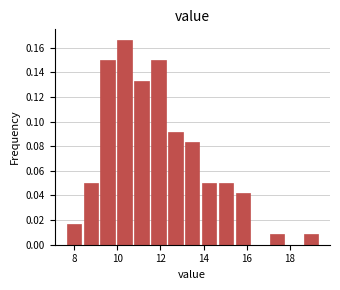

Read against the x-axis, roughly where is the centre of the tallest bar?

10.4